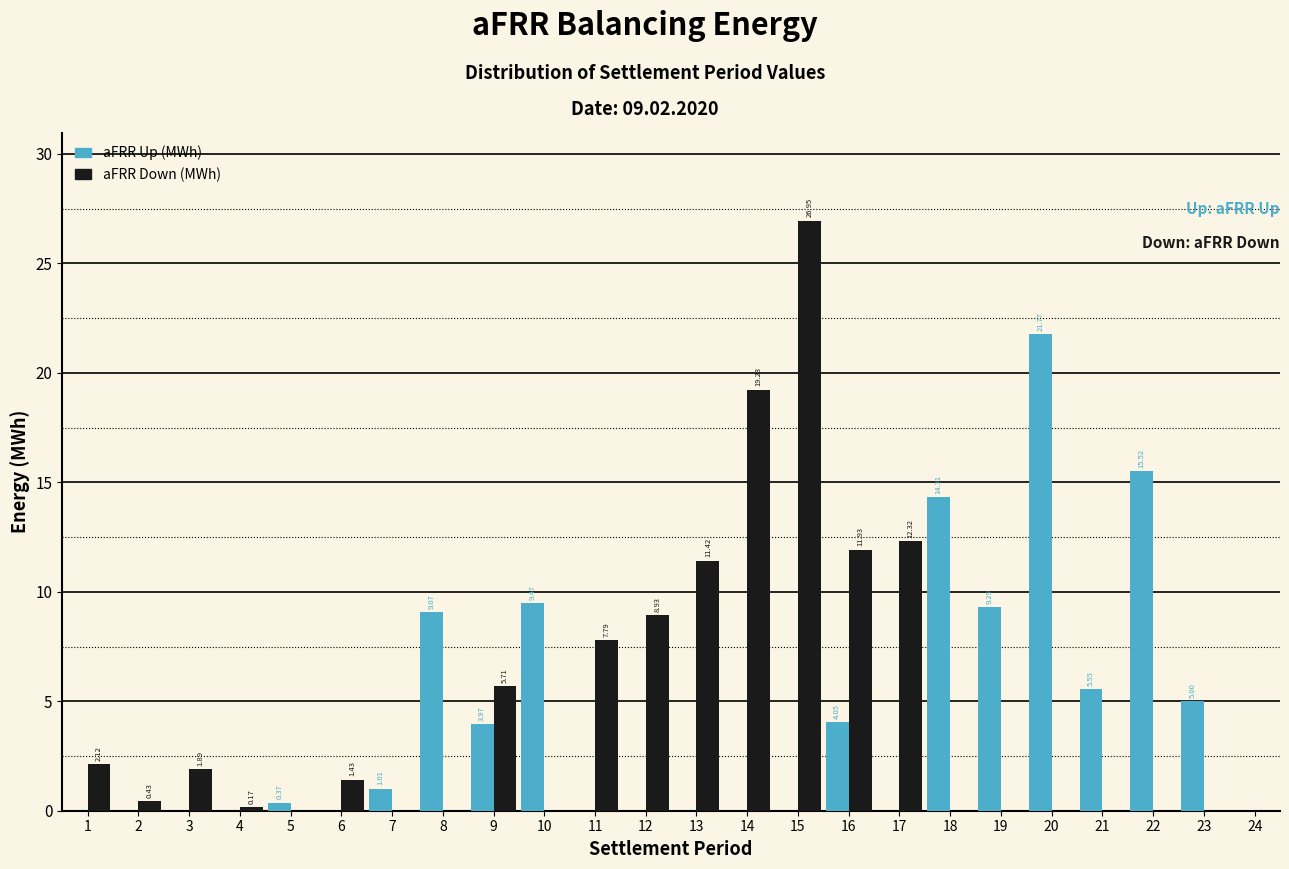

What is the sum of the aFRR Up (MWh) values at 20 and 23?

26.8